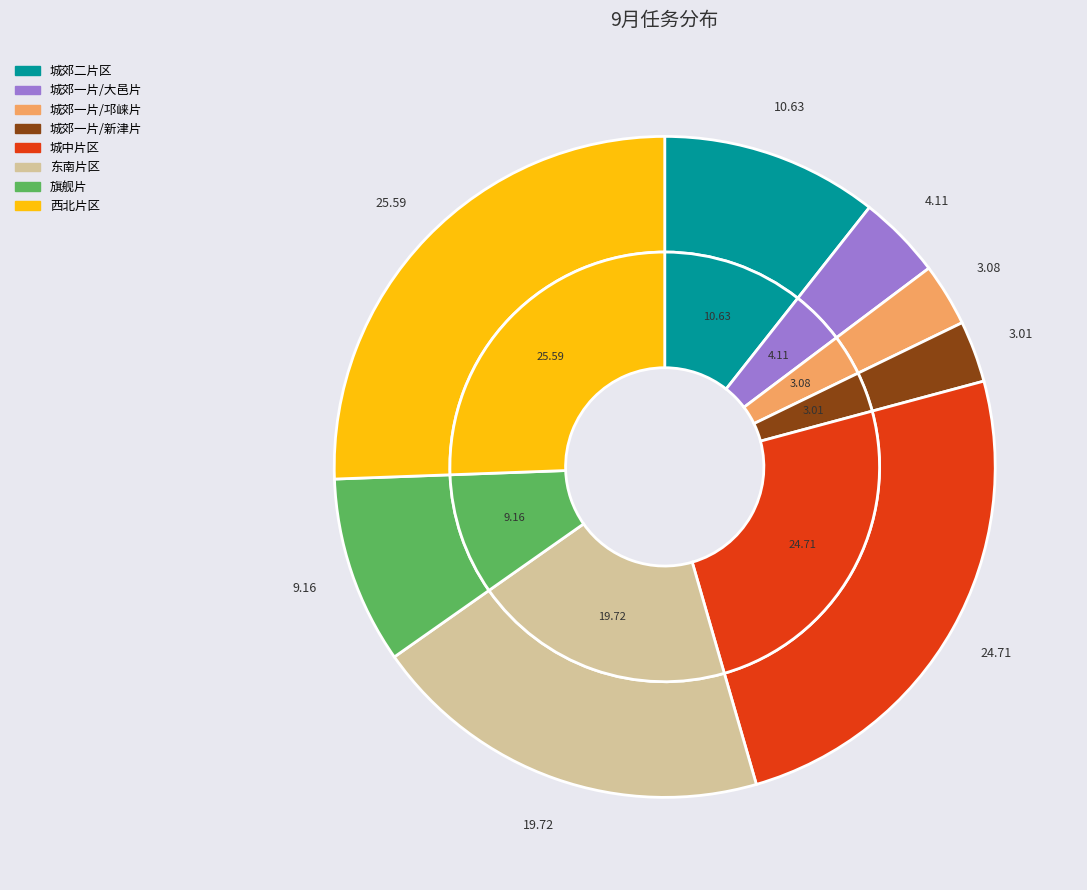

How many segments does this pie chart have?

8